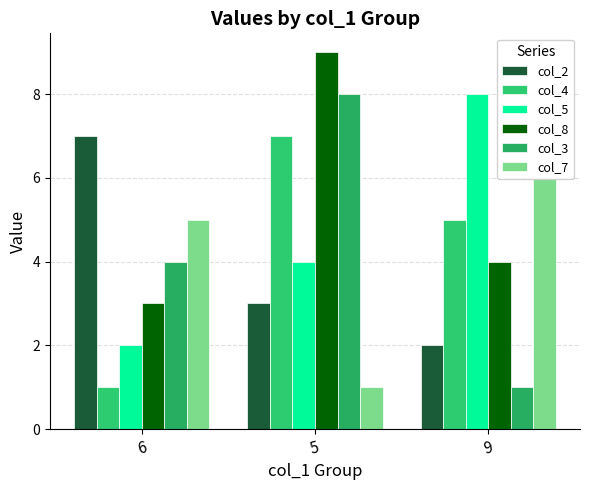

Reading left to right, what are all the values shown in this chart?

col_2: 6=7	5=3	9=2
col_4: 6=1	5=7	9=5
col_5: 6=2	5=4	9=8
col_8: 6=3	5=9	9=4
col_3: 6=4	5=8	9=1
col_7: 6=5	5=1	9=6